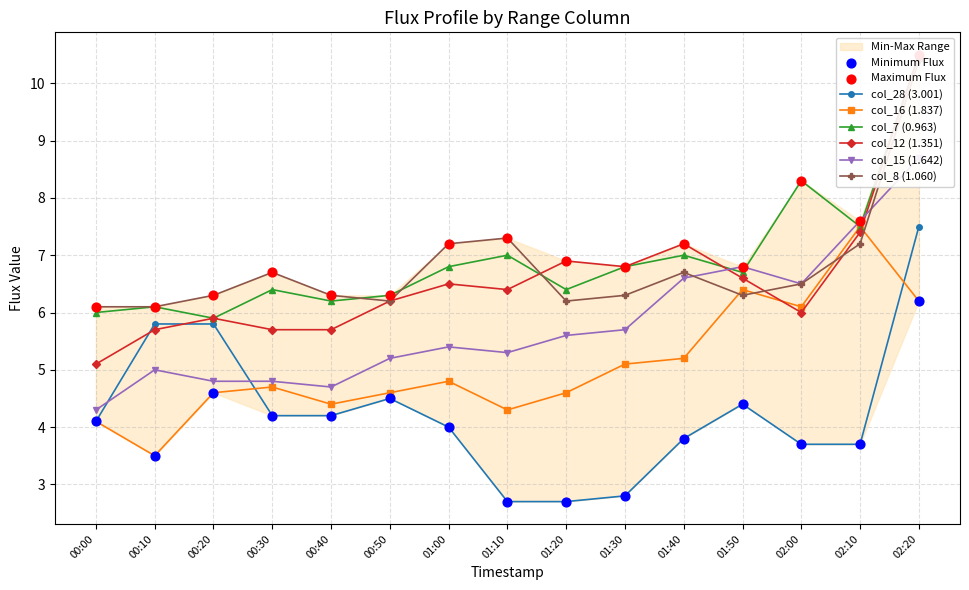

Is the value of col_16 (1.837) at 00:20 greater than the value of col_28 (3.001) at 01:10?

Yes